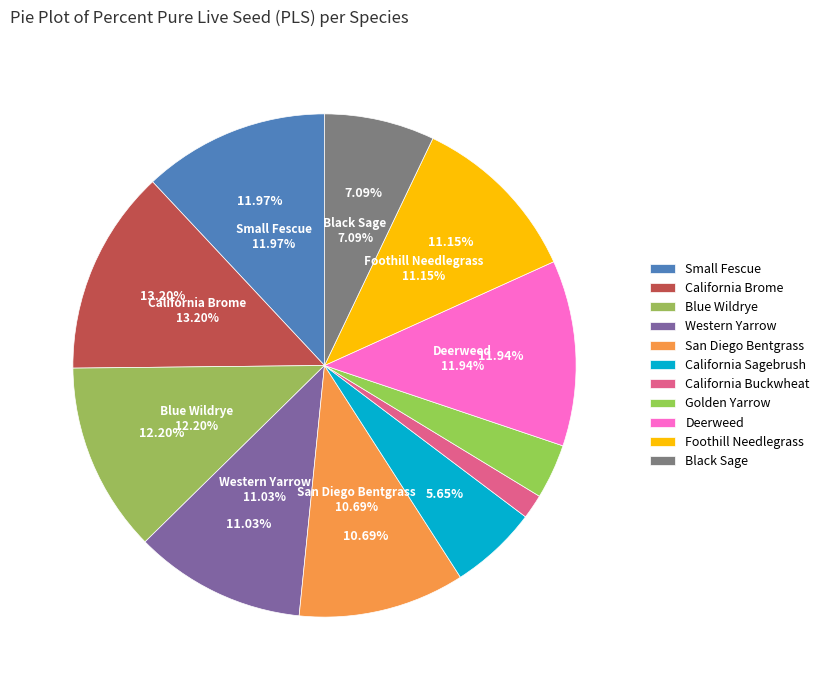

What is the ratio of the value at California Brome to the value at Deerweed?

1.1